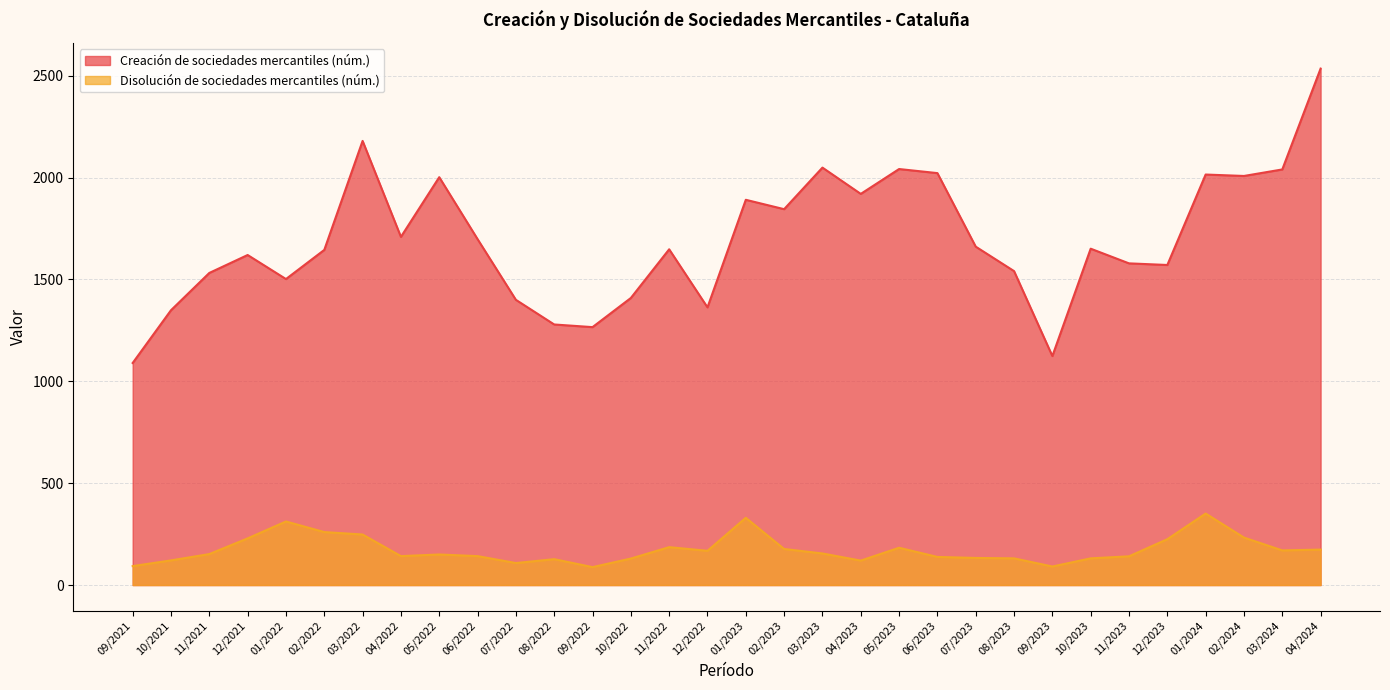

Which series has the widest spread of values?

Creación de sociedades mercantiles (núm.)